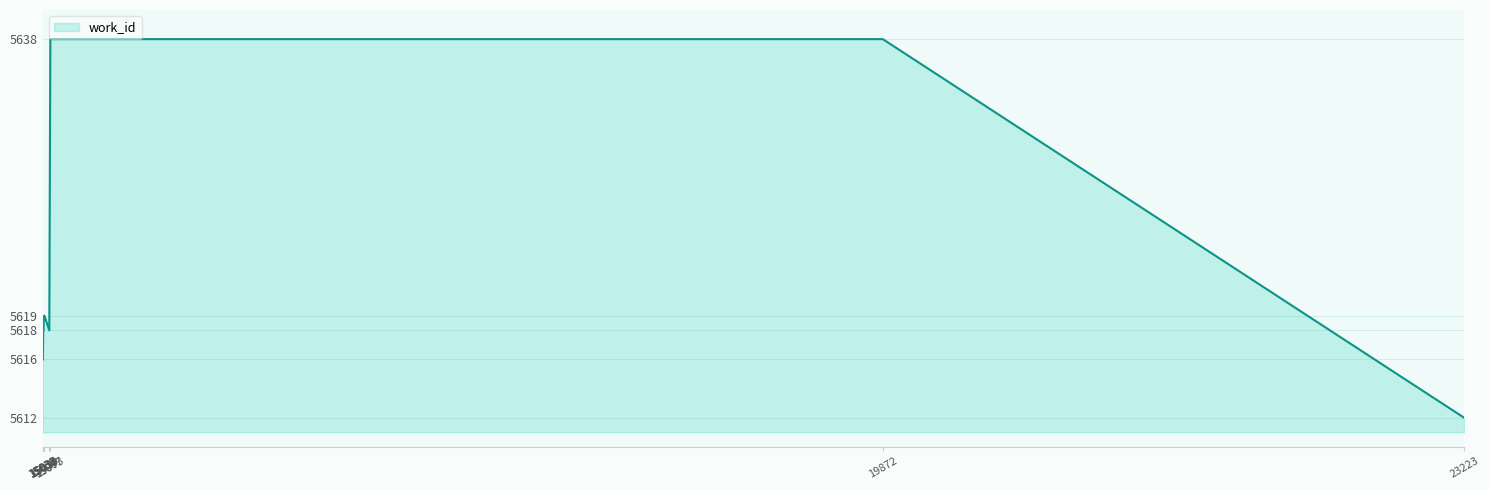

What is the greatest value displayed?

5638